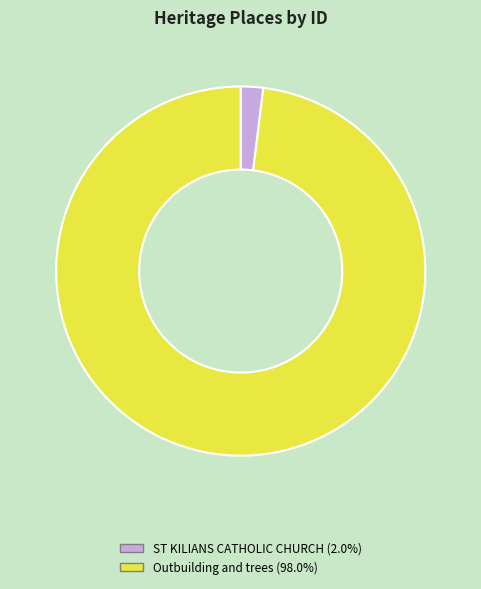

Which category has the biggest portion of the pie?

Outbuilding and trees